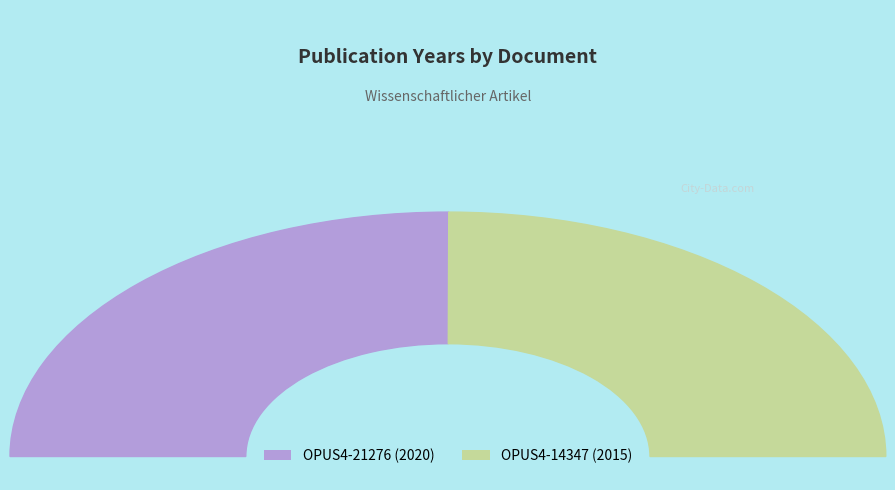

What is the total percentage of OPUS4-14347 and OPUS4-21276?

100.0%